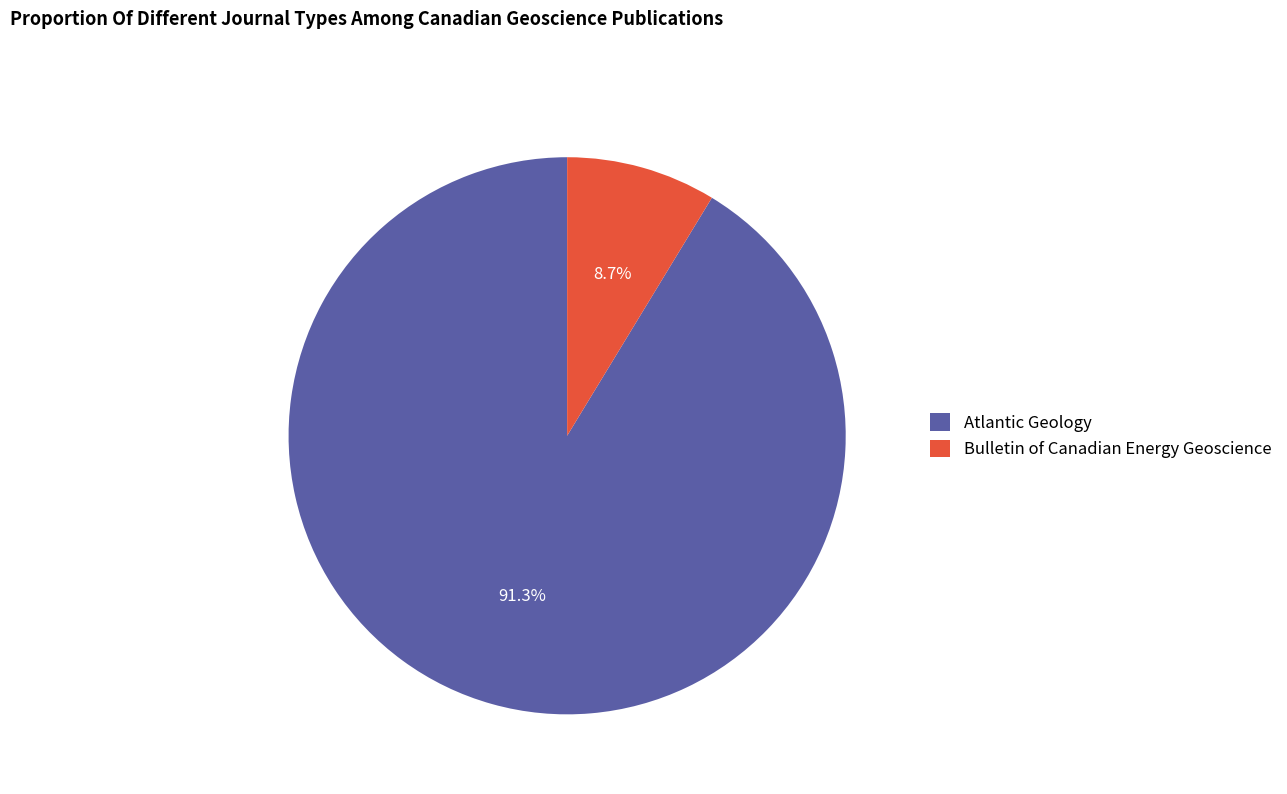

How much of the chart is everything except Atlantic Geology?

8.7%